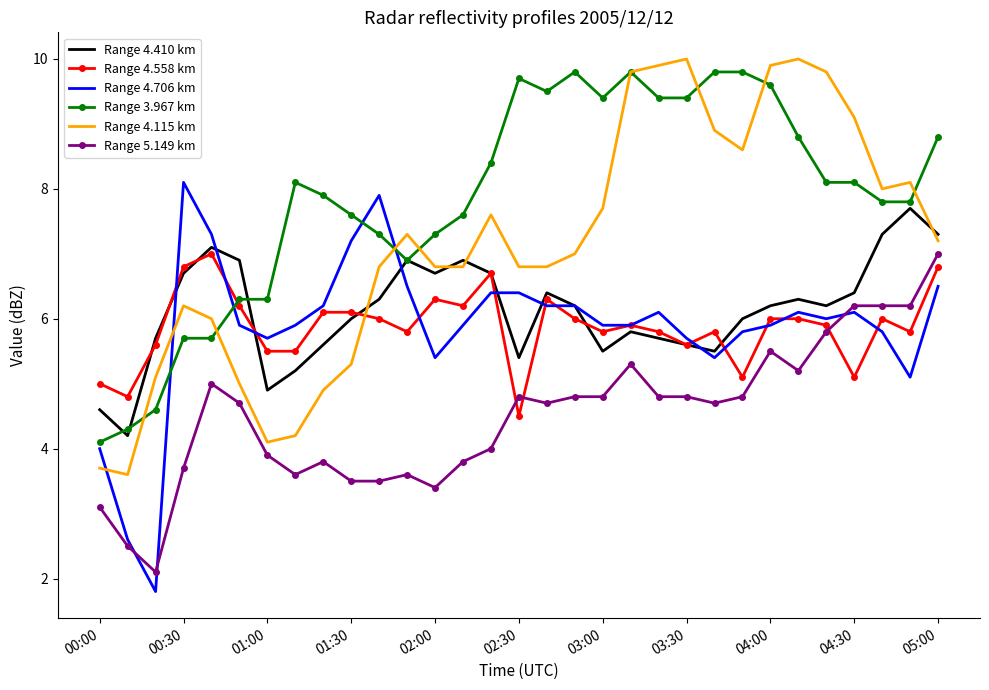

What is the maximum value shown in the chart?

10.0